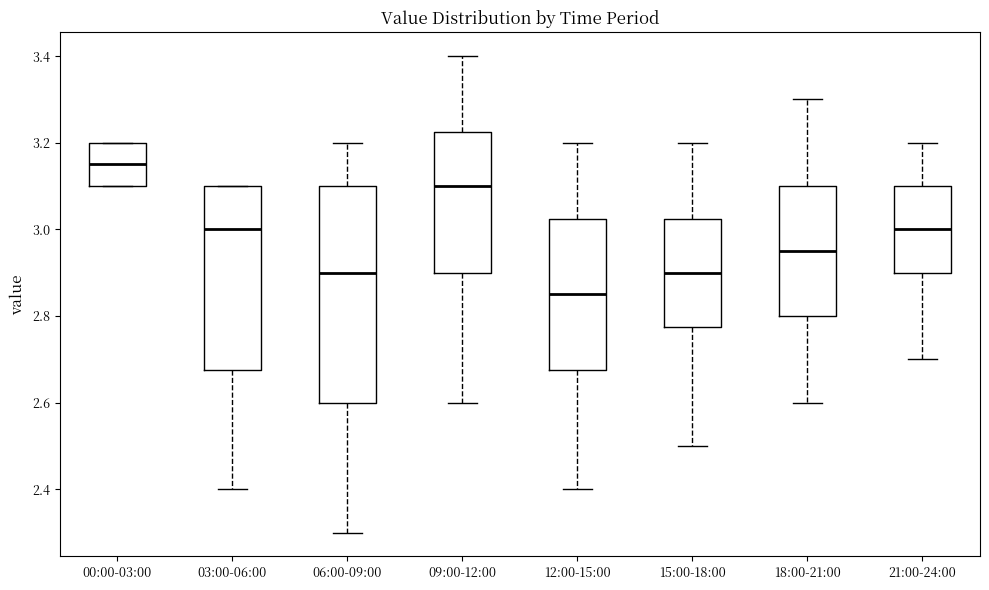

Which box has the highest median line?

00:00-03:00